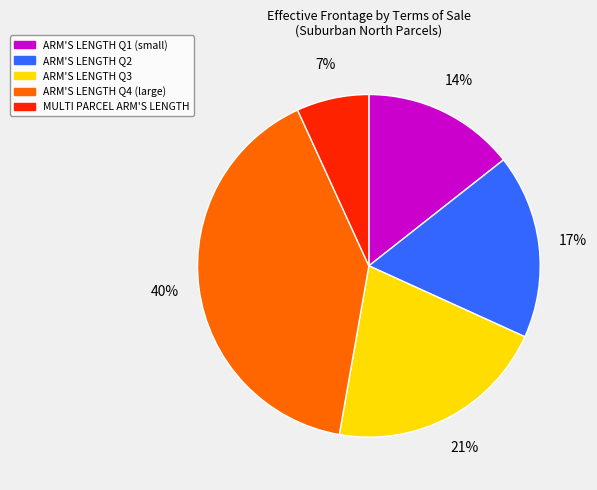

To the nearest percent, what is the difference between the MULTI PARCEL ARM'S LENGTH and ARM'S LENGTH Q3 slice percentages?

14%